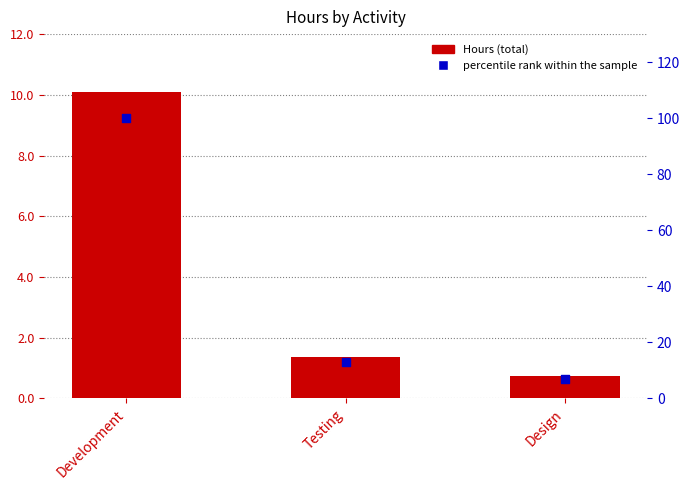

Which series has the largest Y range (max minus min)?

percentile rank within the sample